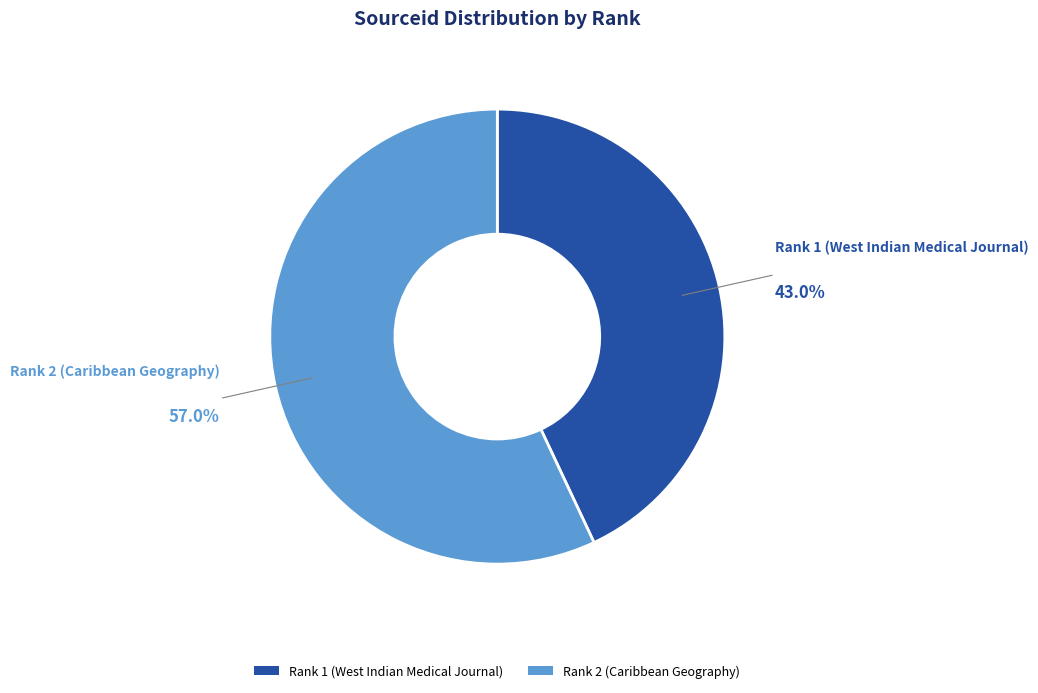

Is there any slice that represents more than half of the pie?

Yes